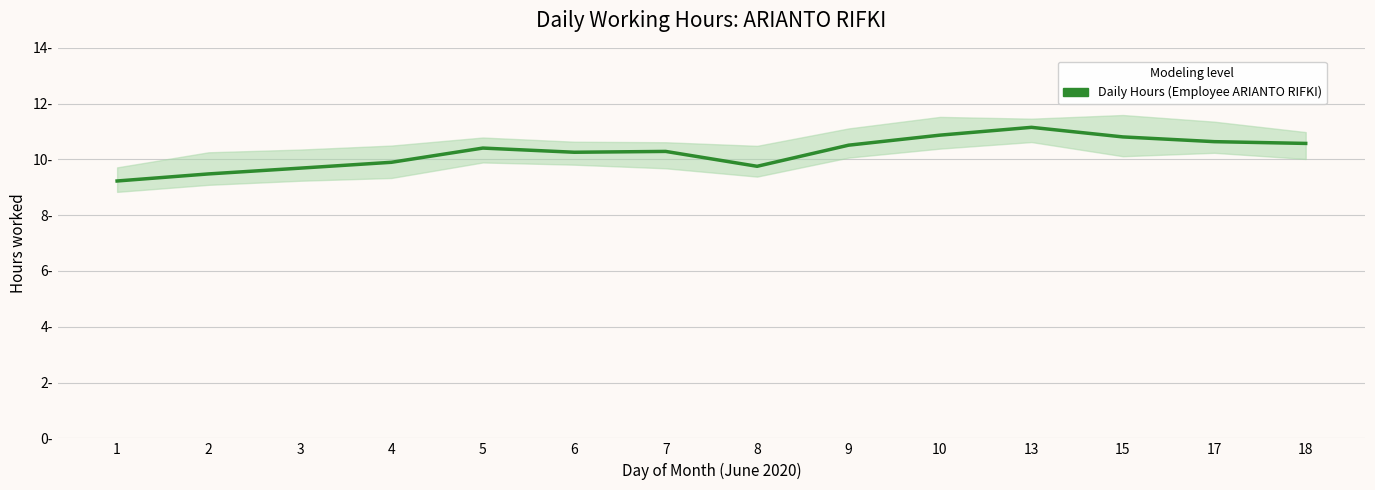

Which category has the highest value across all series?

13